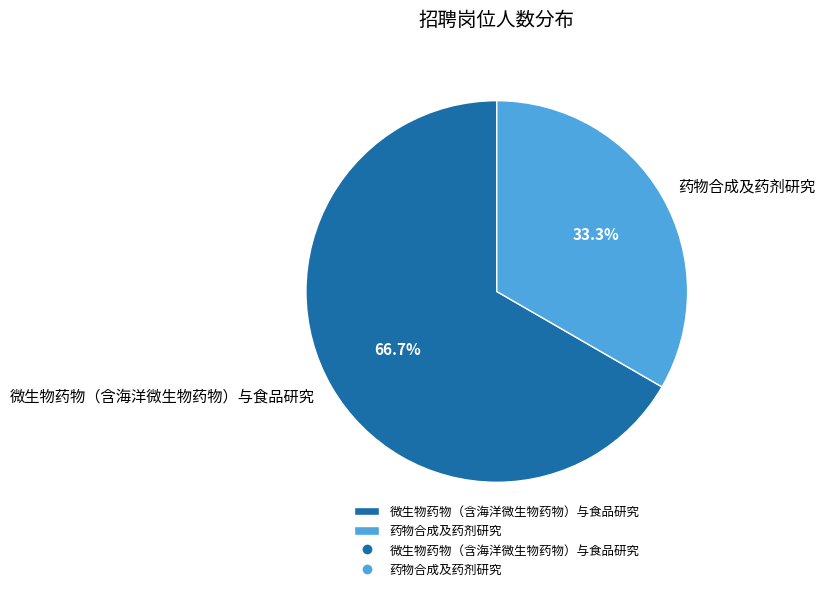

Count the number of slices in the pie.

2